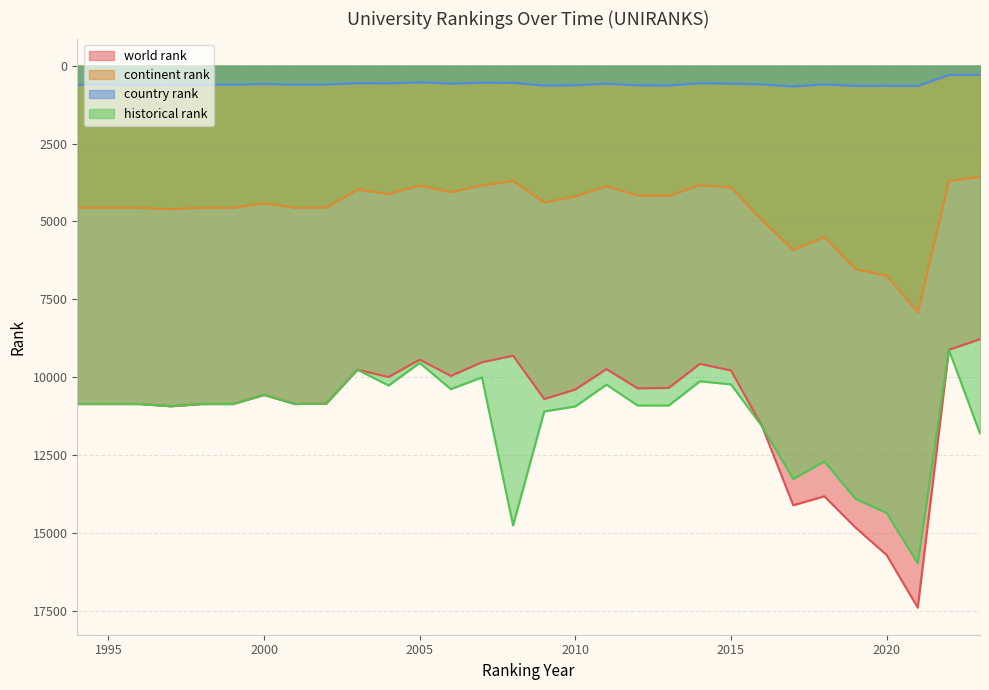

Reading left to right, what are all the values shown in this chart?

world rank: 10864.0	10864.0	10864.0	10936.0	10864.0	10864.0	10572.0	10864.0	10848.0	9761.0	9997.0	9438.0	9961.0	9521.0	9312.0	10703.0	10395.0	9742.0	10361.0	10346.0	9573.0	9786.0	11579.0	14114.0	13827.0	14829.0	15712.0	17402.0	9122.0	8782.0
continent rank: 4564.0	4564.0	4564.0	4607.0	4564.0	4564.0	4423.0	4564.0	4556.0	3979.0	4121.0	3849.0	4063.0	3844.0	3706.0	4391.0	4199.0	3874.0	4171.0	4174.0	3835.0	3911.0	4963.0	5920.0	5507.0	6535.0	6738.0	7926.0	3710.0	3563.0
country rank: 609.0	609.0	609.0	616.0	609.0	609.0	589.0	609.0	606.0	561.0	568.0	533.0	576.0	547.0	550.0	636.0	629.0	578.0	630.0	635.0	563.0	577.0	601.0	667.0	601.0	648.0	645.0	651.0	299.0	295.0
historical rank: 10864.0	10864.0	10864.0	10936.0	10864.0	10864.0	10572.0	10864.0	10848.0	9761.0	10269.5	9543.5	10386.5	10009.0	14760.5	11103.0	10941.5	10241.5	10910.0	10912.5	10134.0	10233.0	11583.0	13271.5	12707.0	13906.5	14362.5	15975.5	9122.0	11811.0